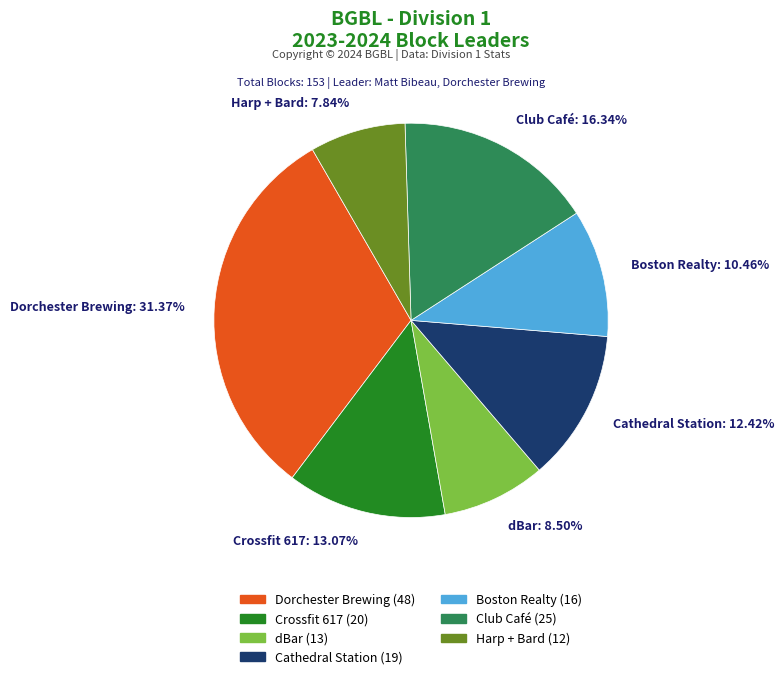

What percentage do dBar and Boston Realty together represent?

19.0%